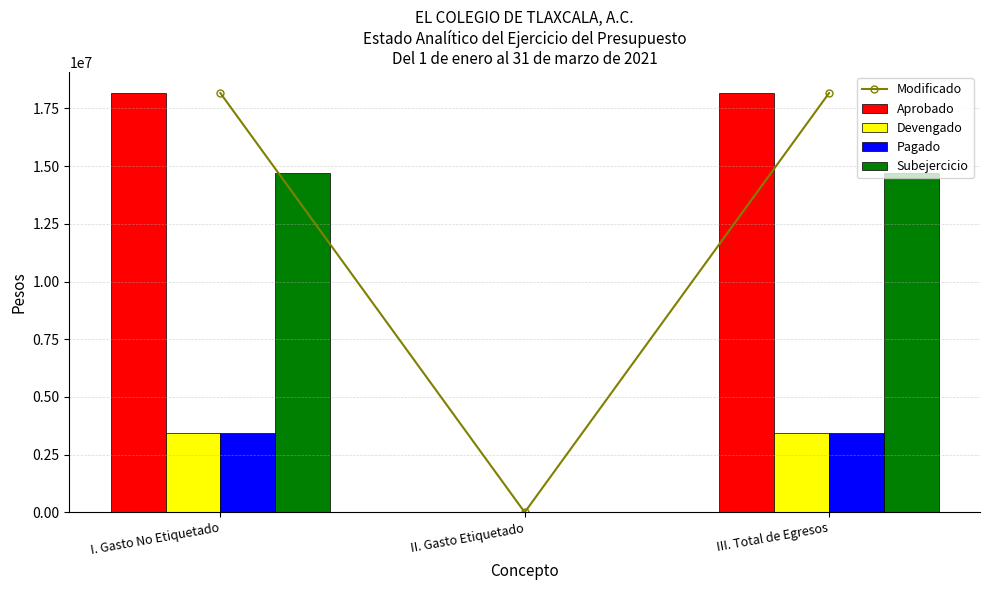

The Modificado series shows 18168047 at I. Gasto No Etiquetado. True or false?

True